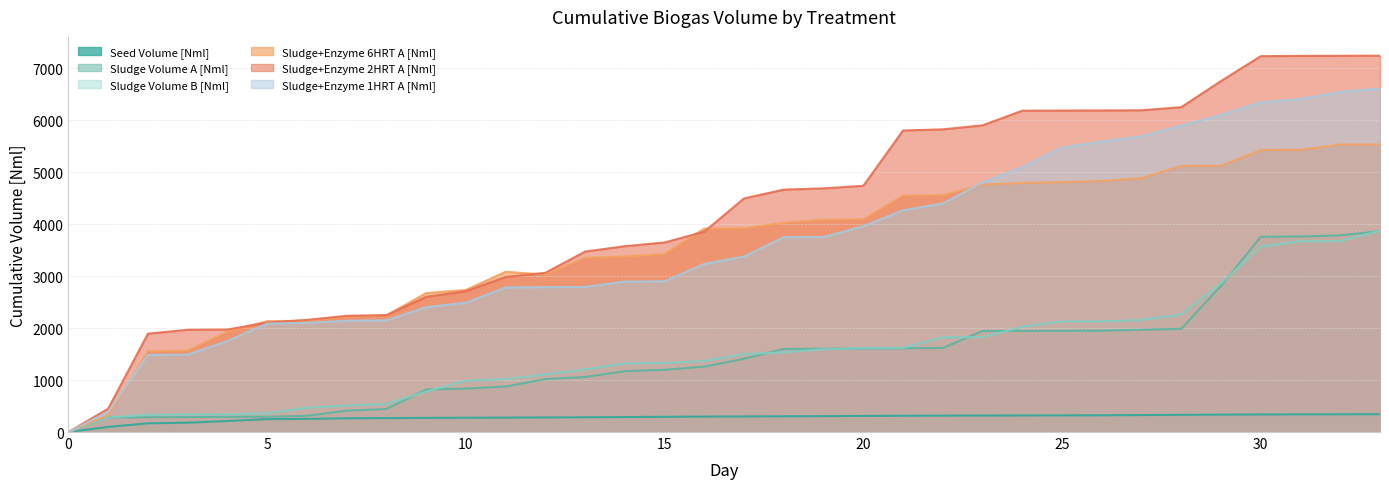

What are all the series names shown in the legend?

Seed Volume [Nml], Sludge Volume A [Nml], Sludge Volume B [Nml], Sludge+Enzyme 6HRT A [Nml], Sludge+Enzyme 2HRT A [Nml], Sludge+Enzyme 1HRT A [Nml]